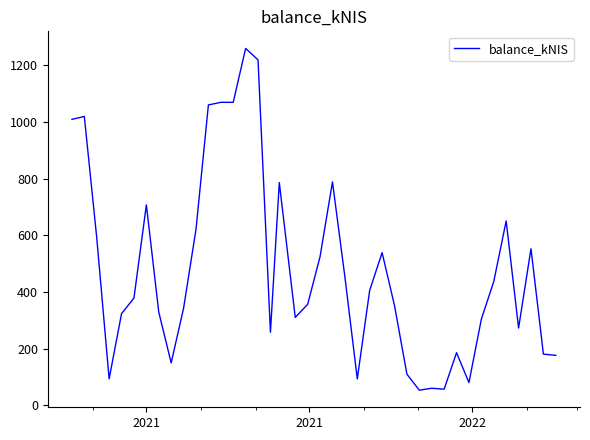

What is the difference between the maximum and minimum values?

1205.8